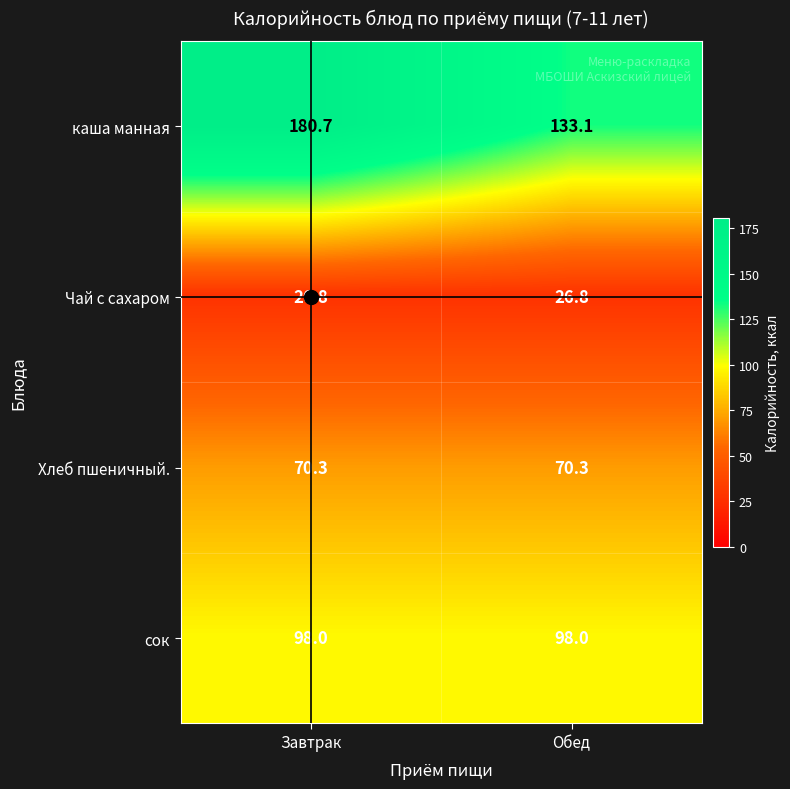

Which series has the largest total across all categories?

каша манная